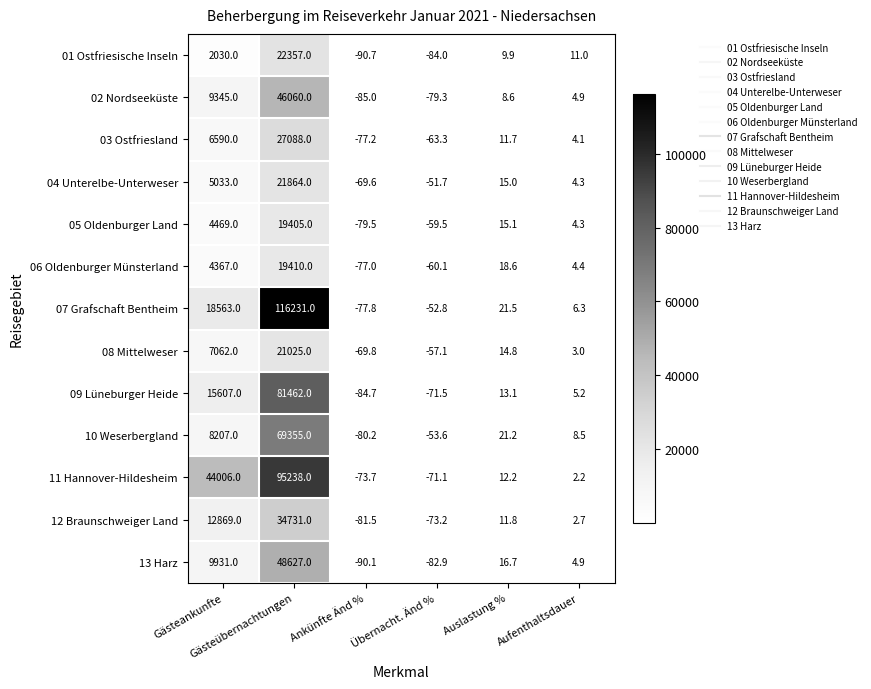

List the series in order of their peak value, lowest first.

05 Oldenburger Land, 06 Oldenburger Münsterland, 08 Mittelweser, 04 Unterelbe-Unterweser, 01 Ostfriesische Inseln, 03 Ostfriesland, 12 Braunschweiger Land, 02 Nordseeküste, 13 Harz, 10 Weserbergland, 09 Lüneburger Heide, 11 Hannover-Hildesheim, 07 Grafschaft Bentheim